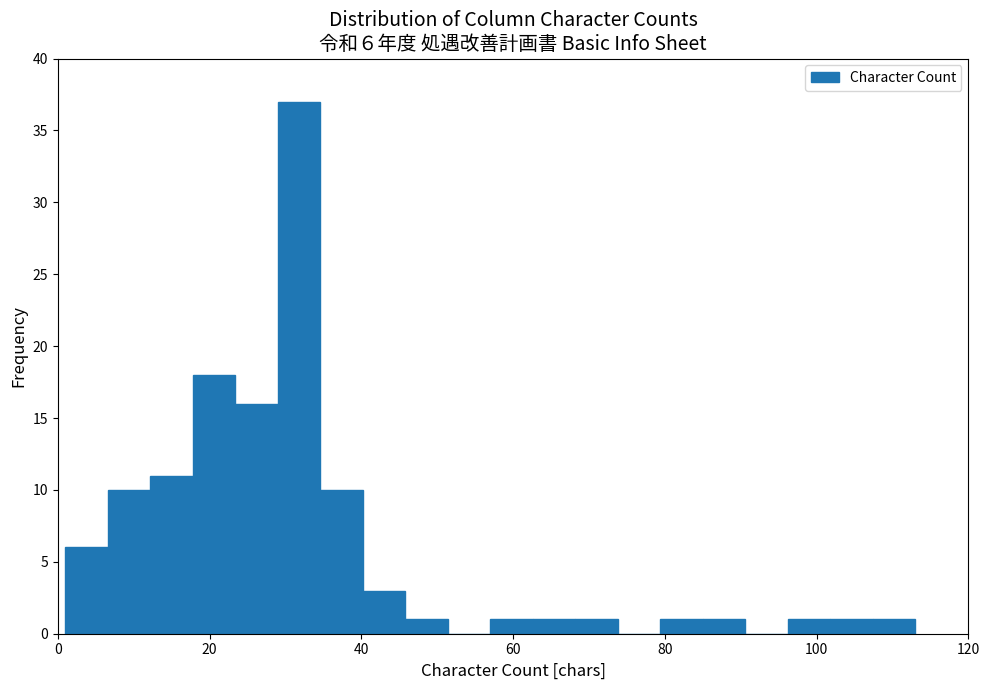

Read against the x-axis, roughly where is the centre of the tallest bar?

32